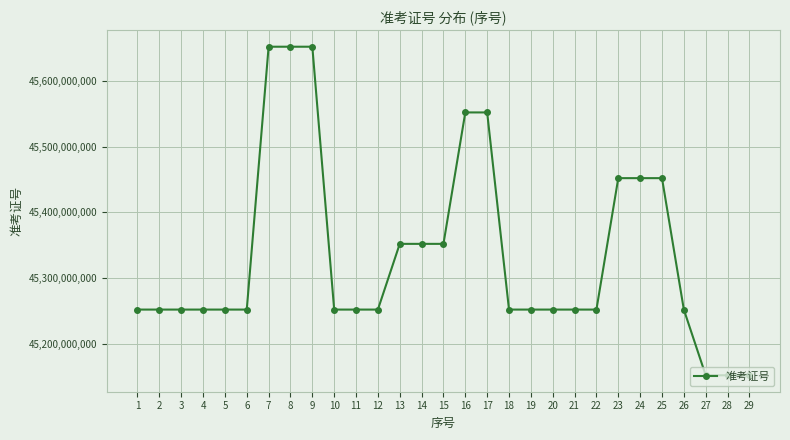

Is it true that the value at 9 is 24703614742?

False